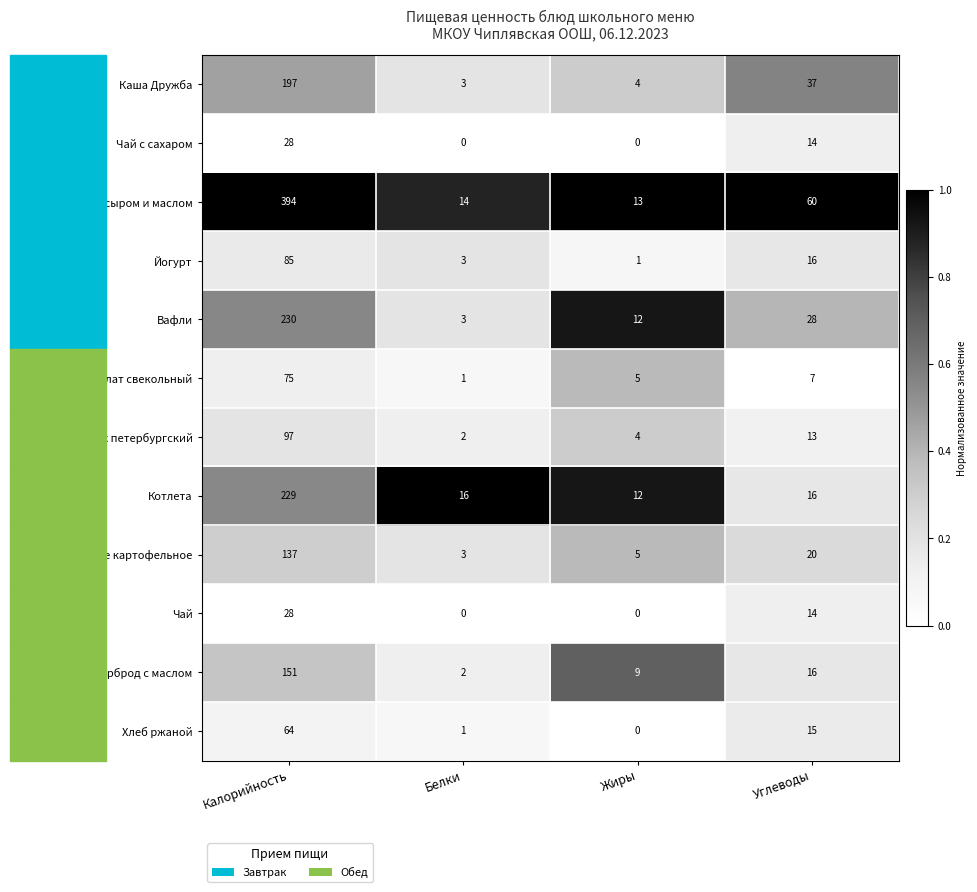

List the labels in order of Бутерброд с сыром и маслом value, smallest first.

Жиры, Белки, Углеводы, Калорийность